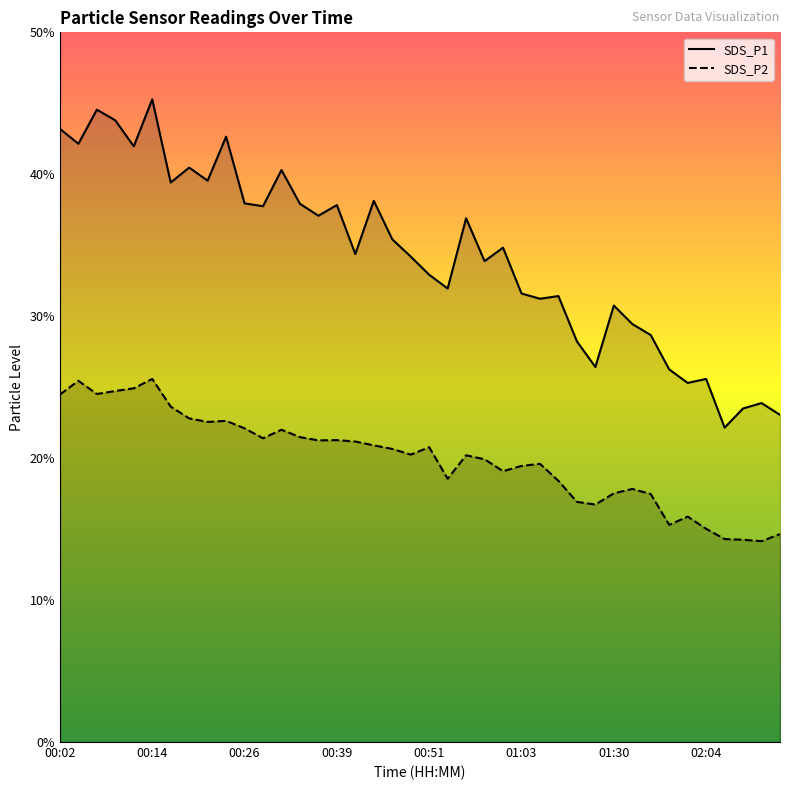

What is the difference between the maximum and minimum values in the SDS_P1 series?

23.1